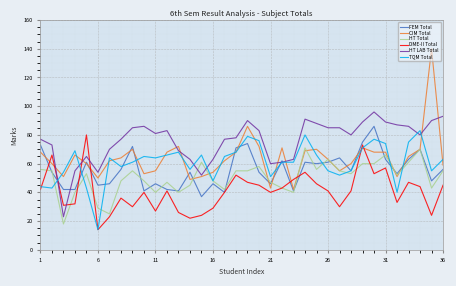

What is the minimum value for CIM Total?

42